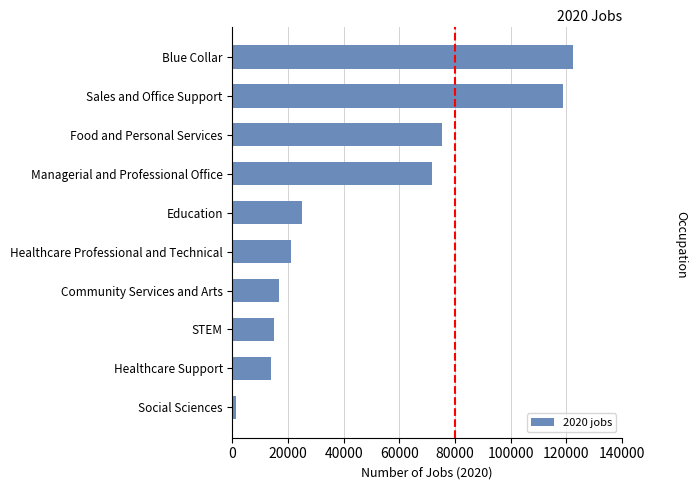

At which label is the value closest to 61840?

Managerial and Professional Office